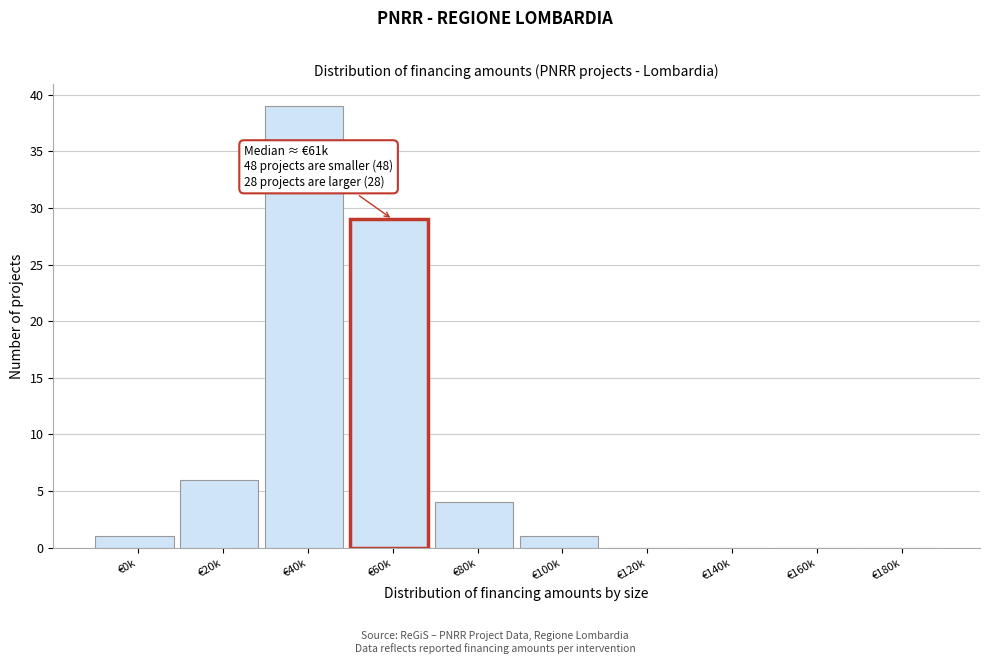

Reading left to right, what are all the values shown in this chart?

€0k=1	€20k=6	€40k=39	€60k=29	€80k=4	€100k=1	€120k=0	€140k=0	€160k=0	€180k=0